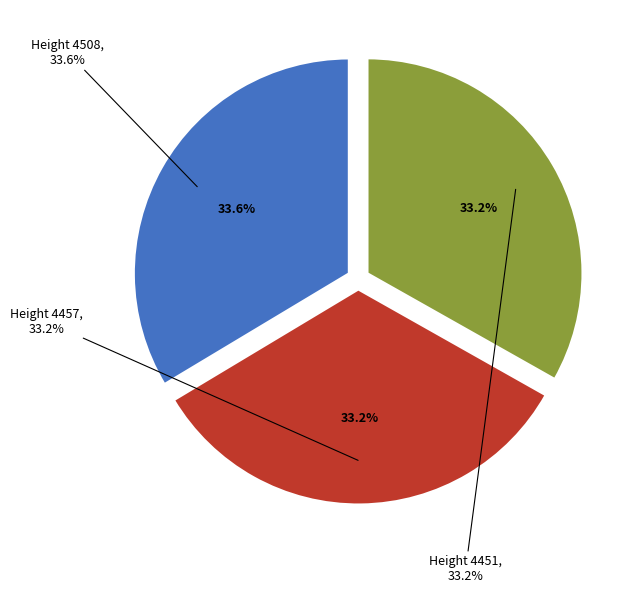

To the nearest percent, what is the combined percentage of Height 4508 and Height 4457?

67%